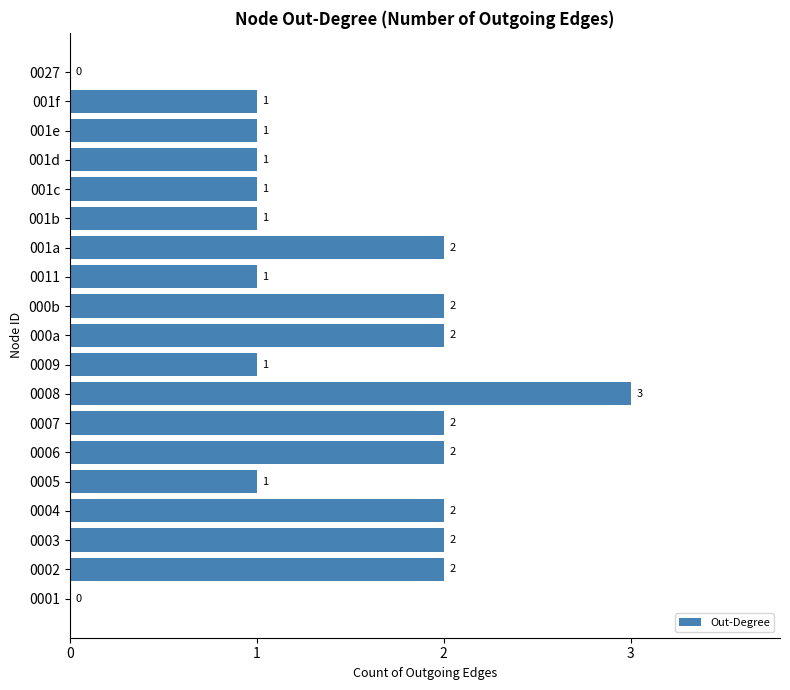

What is the ratio of the value at 0008 to the value at 000b?

1.5